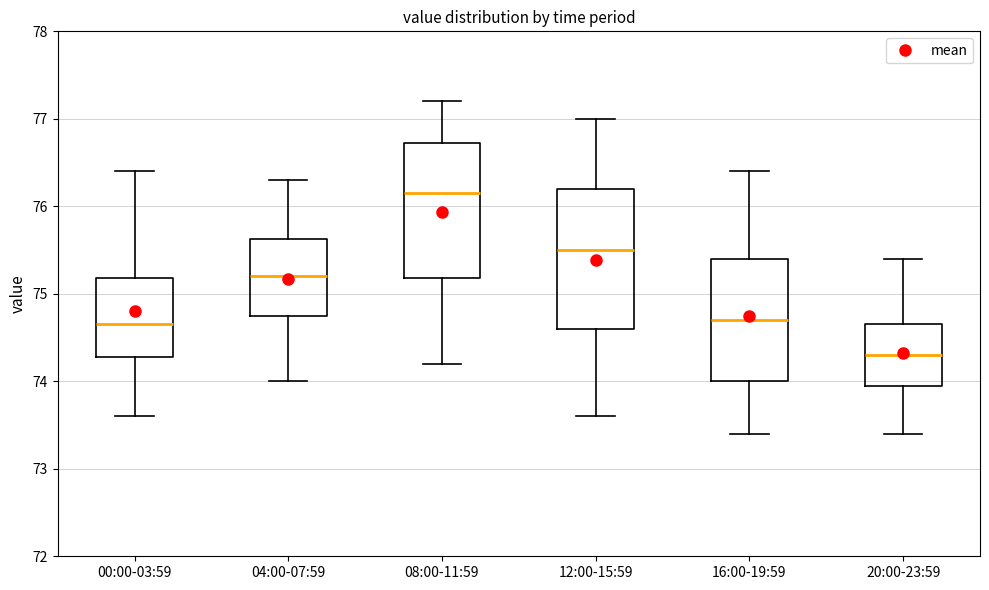

Reading left to right, read every box against the y-axis: the position of its median line, the range the box covers, and the ends of its whiskers. The values are not printed on the chart, so give them approximately, as read against the axis.

00:00-03:59: median 74.7, box 74.3 to 75.2, whiskers 73.6 to 76.4
04:00-07:59: median 75.2, box 74.8 to 75.6, whiskers 74.0 to 76.3
08:00-11:59: median 76.2, box 75.2 to 76.7, whiskers 74.2 to 77.2
12:00-15:59: median 75.5, box 74.6 to 76.2, whiskers 73.6 to 77.0
16:00-19:59: median 74.7, box 74.0 to 75.4, whiskers 73.4 to 76.4
20:00-23:59: median 74.3, box 74.0 to 74.7, whiskers 73.4 to 75.4